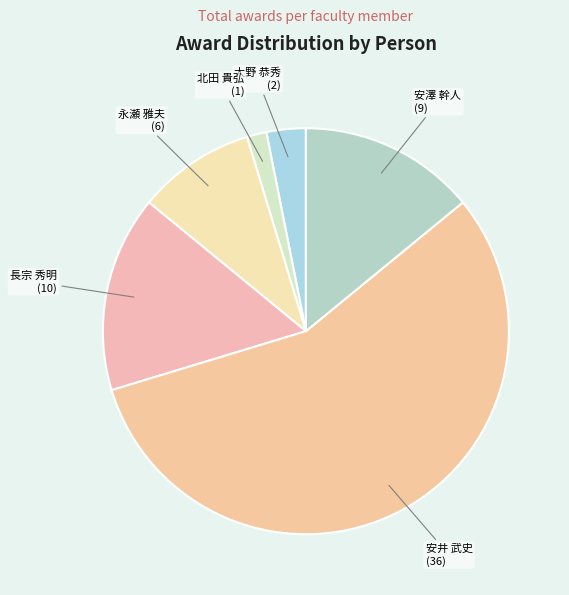

What is the majority slice?

安井 武史